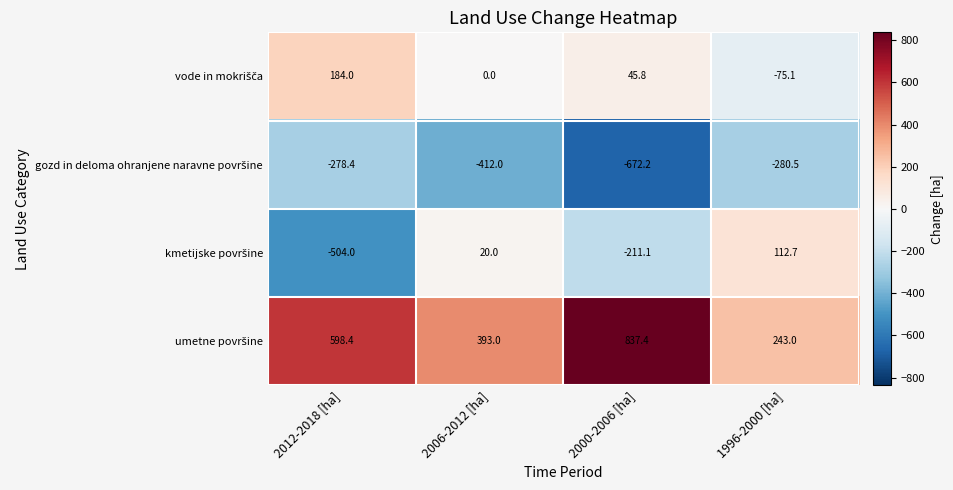

What is the difference between the highest and lowest values at 1996-2000 [ha]?

523.5